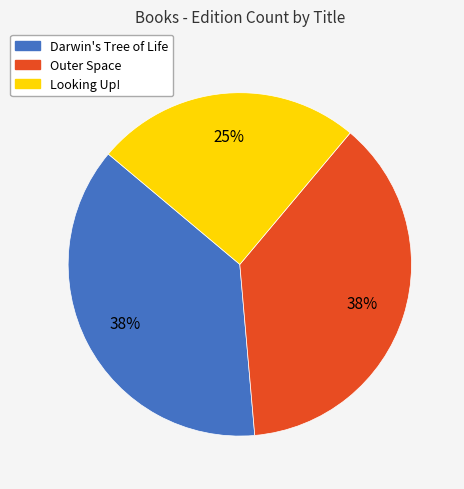

Which category has the smallest portion of the pie?

Looking Up!